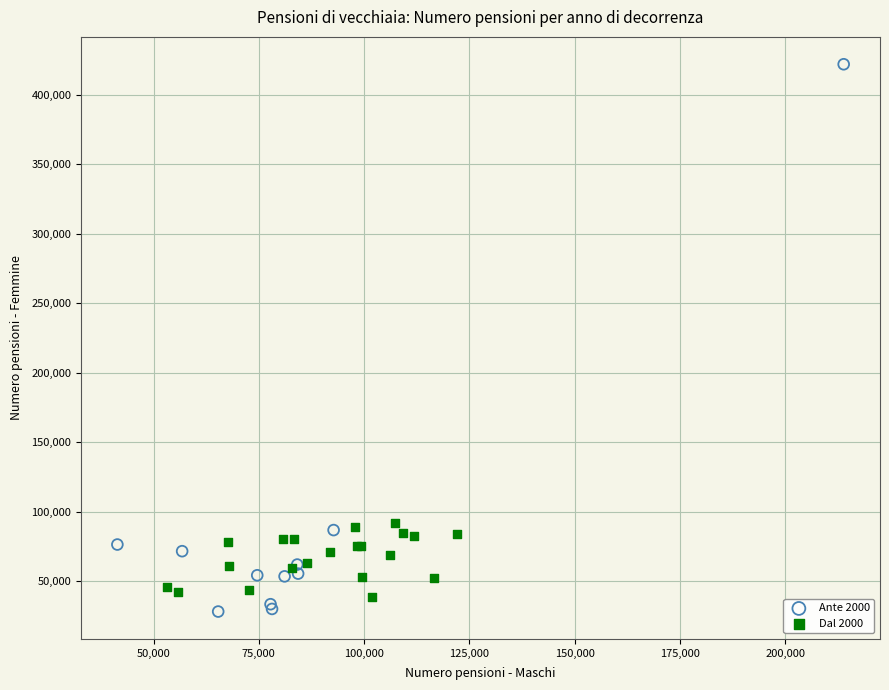

What are all the series names shown in the legend?

Ante 2000, Dal 2000